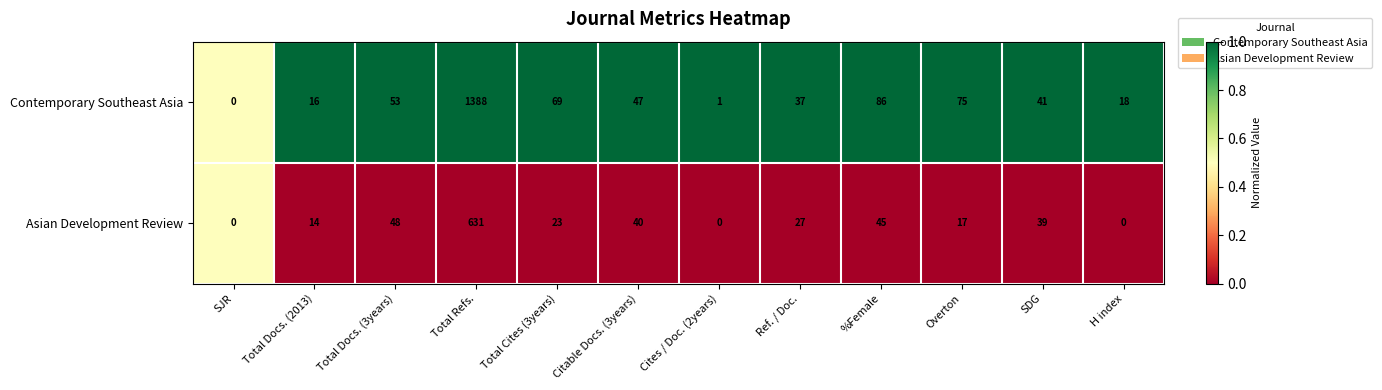

What value does the Contemporary Southeast Asia series have at %Female, to the nearest 100?

100